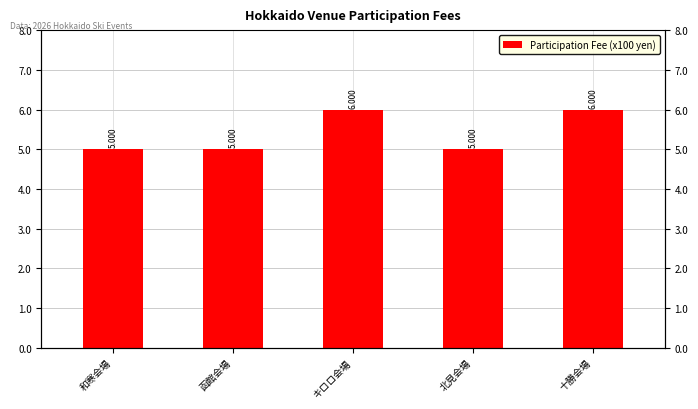

What is the difference between the second highest and minimum values?

1